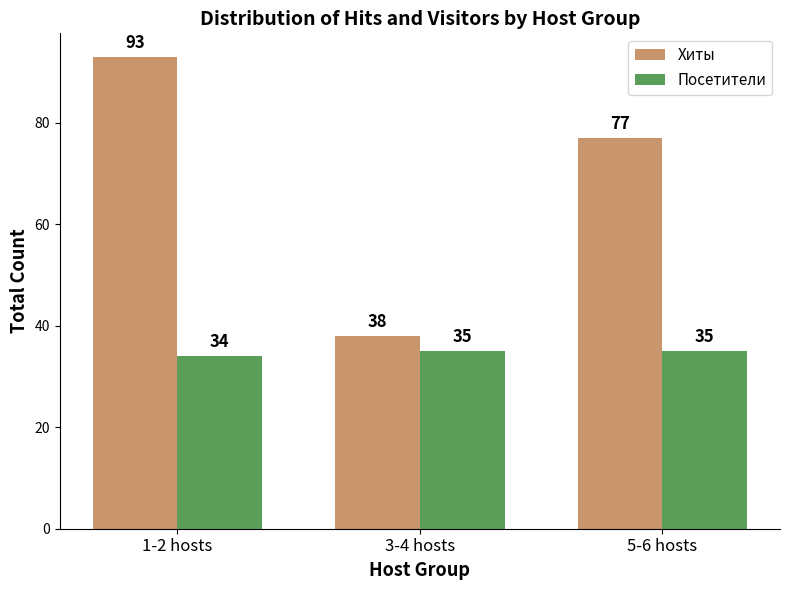

Reading left to right, extract all data points from this chart.

Хиты: 1-2 hosts=93	3-4 hosts=38	5-6 hosts=77
Посетители: 1-2 hosts=34	3-4 hosts=35	5-6 hosts=35